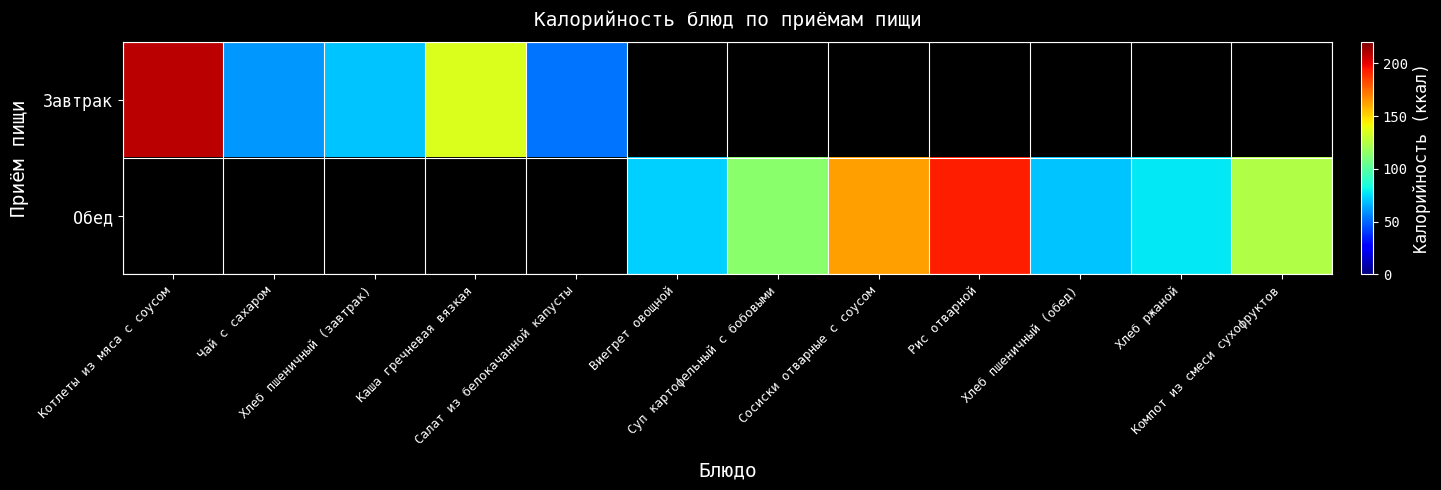

Rank the series by their average value, from highest to lowest.

Завтрак, Обед